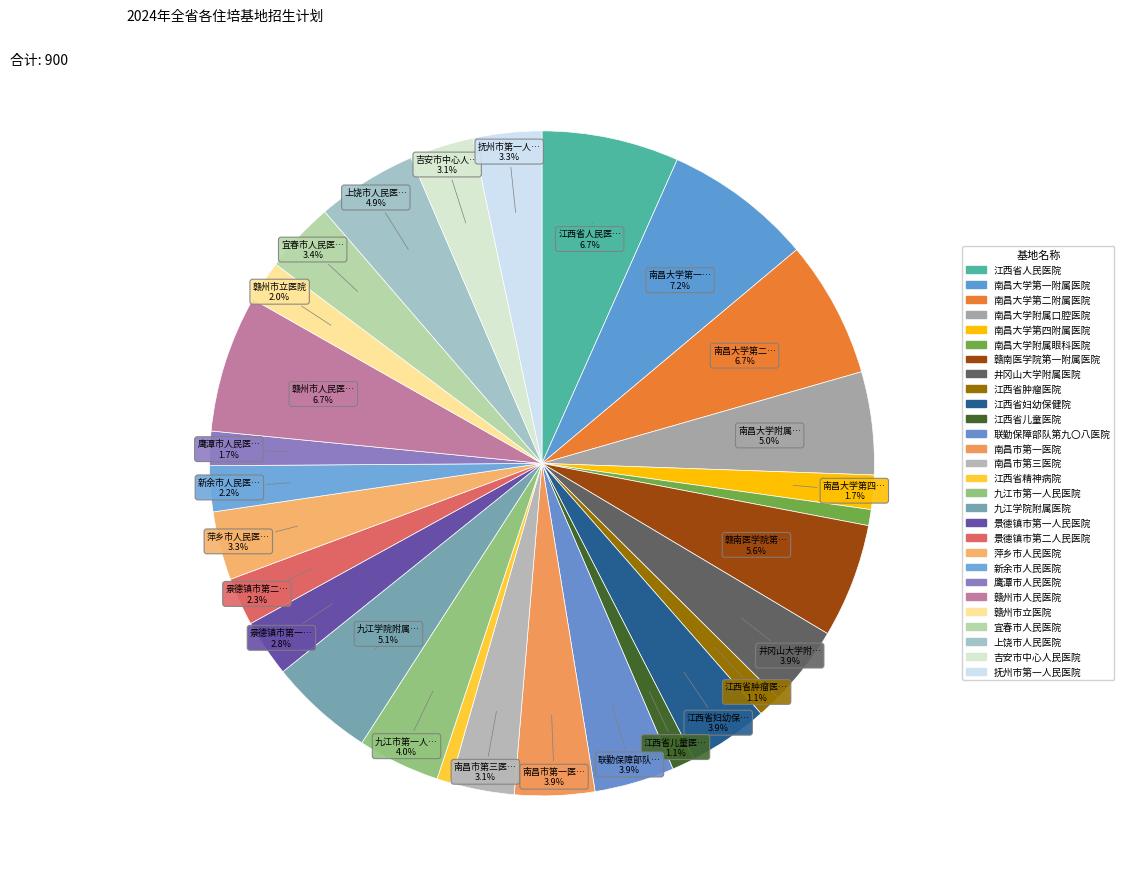

To the nearest percent, what is the difference between the largest and smallest slice percentages?

7%